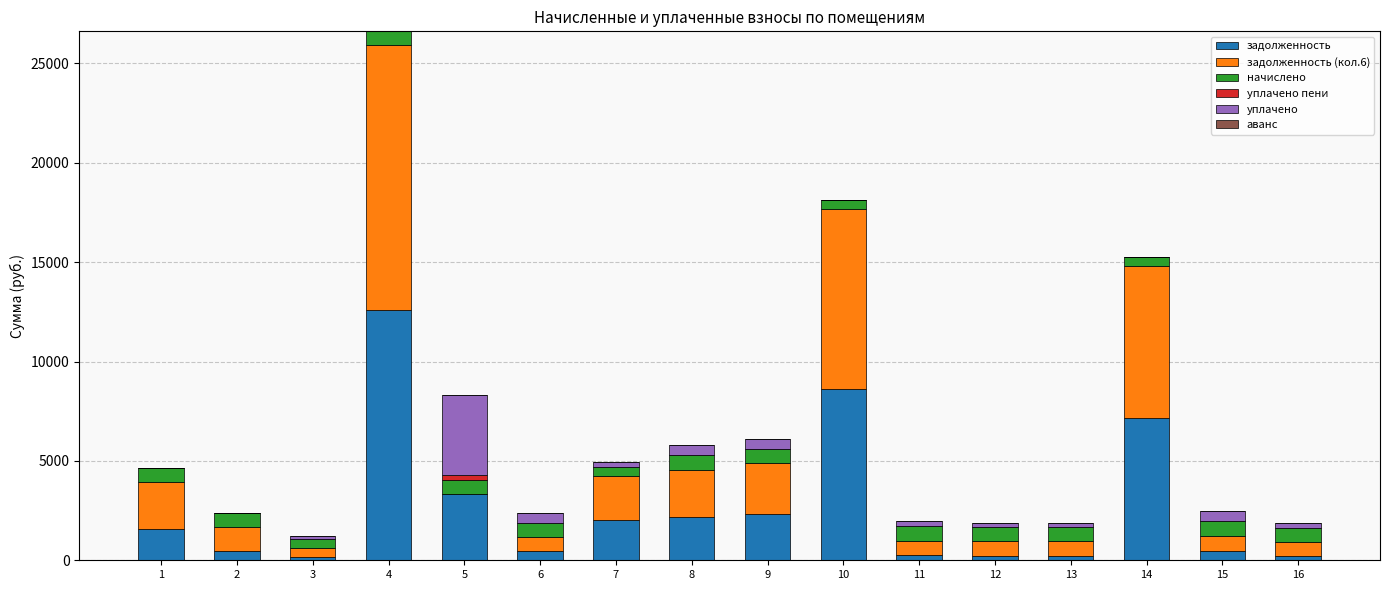

How many data points does each series have?

16